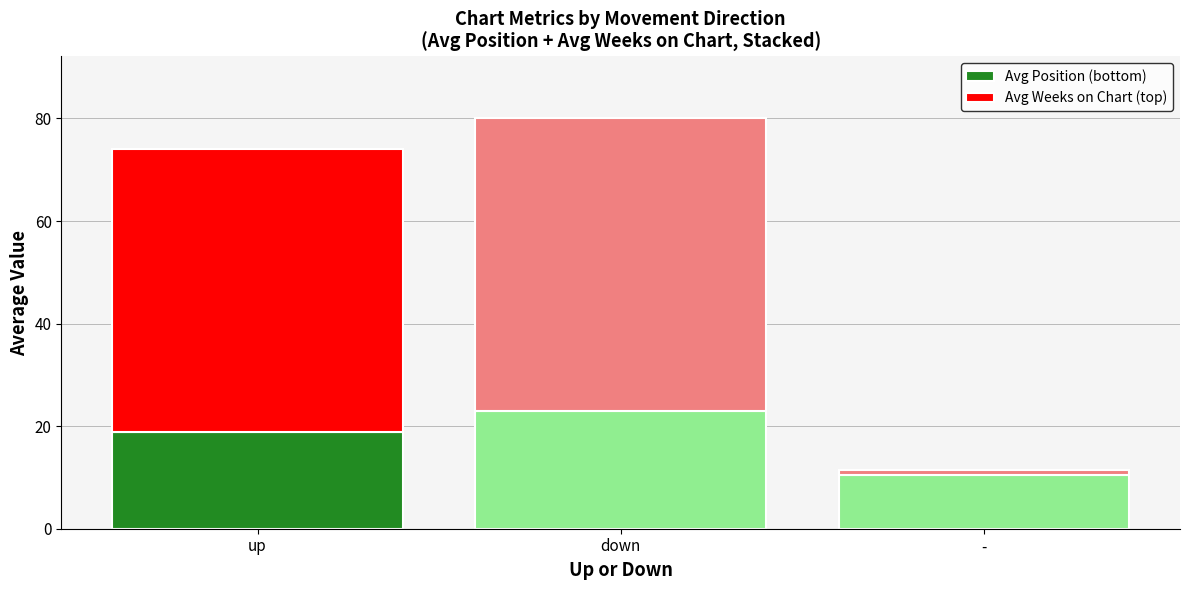

What is the minimum value for Avg Position (bottom)?

10.5